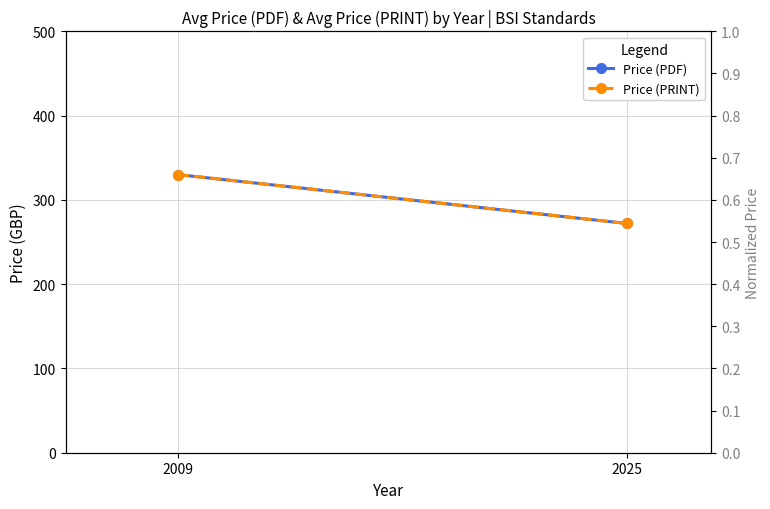

What is the sum of the Price (PRINT) values at 2009 and 2025?

602